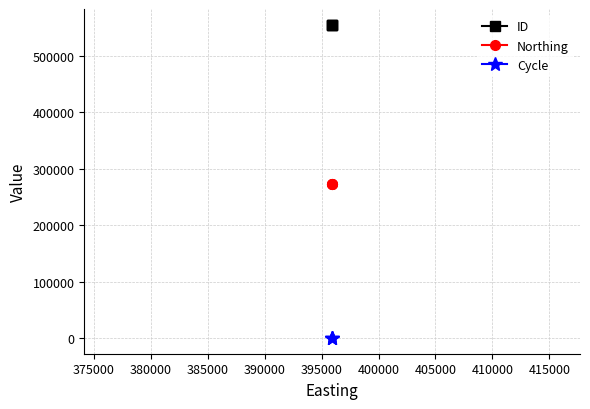

Is it true that Cycle equals 1 at 375000?

False